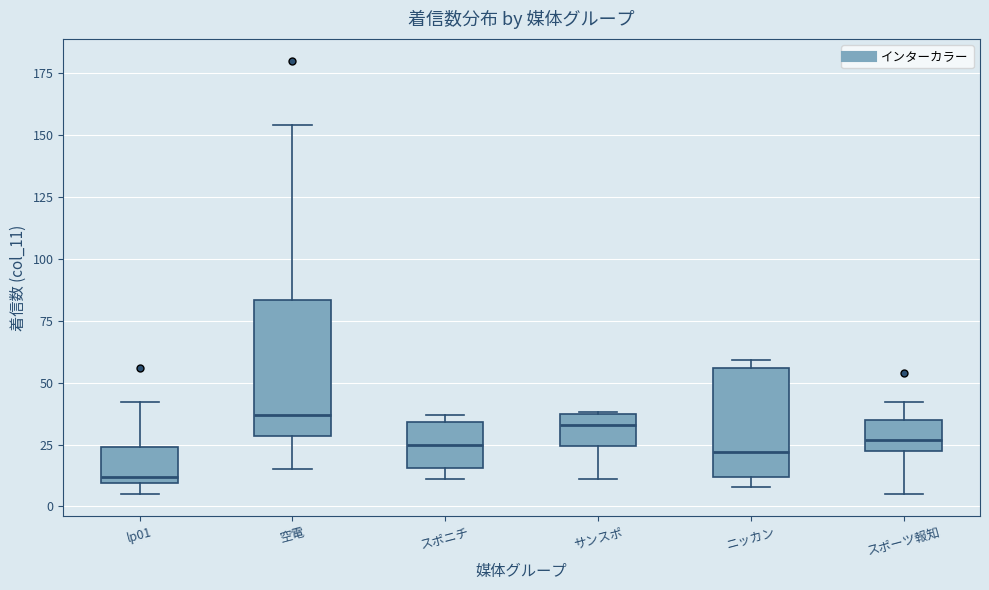

Reading left to right, read every box against the y-axis: the position of its median line, the range the box covers, and the ends of its whiskers. The values are not printed on the chart, so give them approximately, as read against the axis.

lp01: median 10 (just above the box's lower edge), box 10 to 25, whiskers 5 to 40
空電: median 35, box 30 to 85, whiskers 15 to 155
スポニチ: median 25, box 15 to 35, whiskers 10 to 35 (just above the box's upper edge)
サンスポ: median 35 (just below the box's upper edge), box 25 to 35, whiskers 10 to 40
ニッカン: median 20, box 10 to 55, whiskers 10 (just below the box's lower edge) to 60
スポーツ報知: median 25 (inside the box), box 25 to 35, whiskers 5 to 40